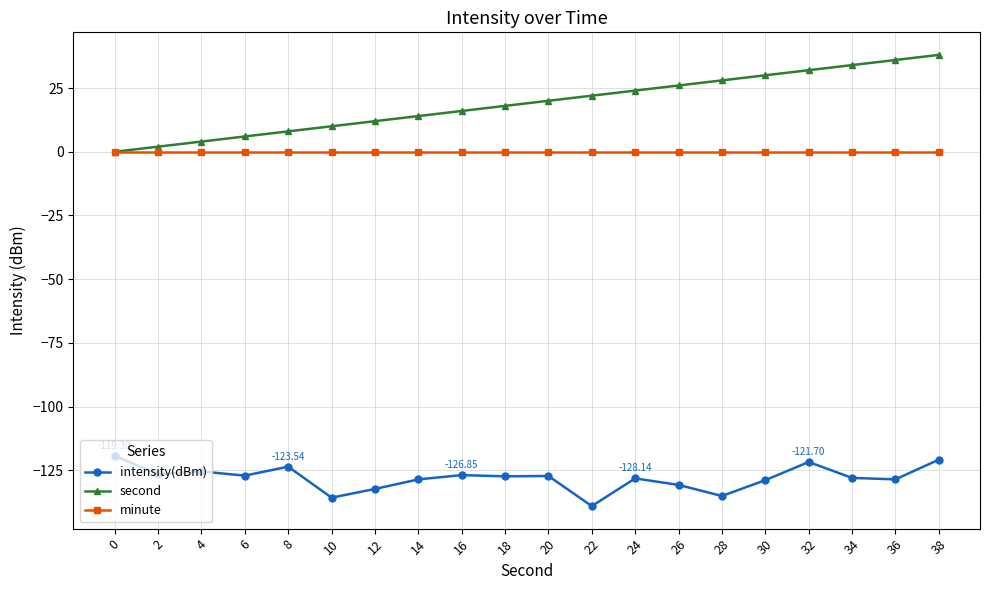

Is the value of minute at 34 greater than the value of intensity(dBm) at 30?

Yes